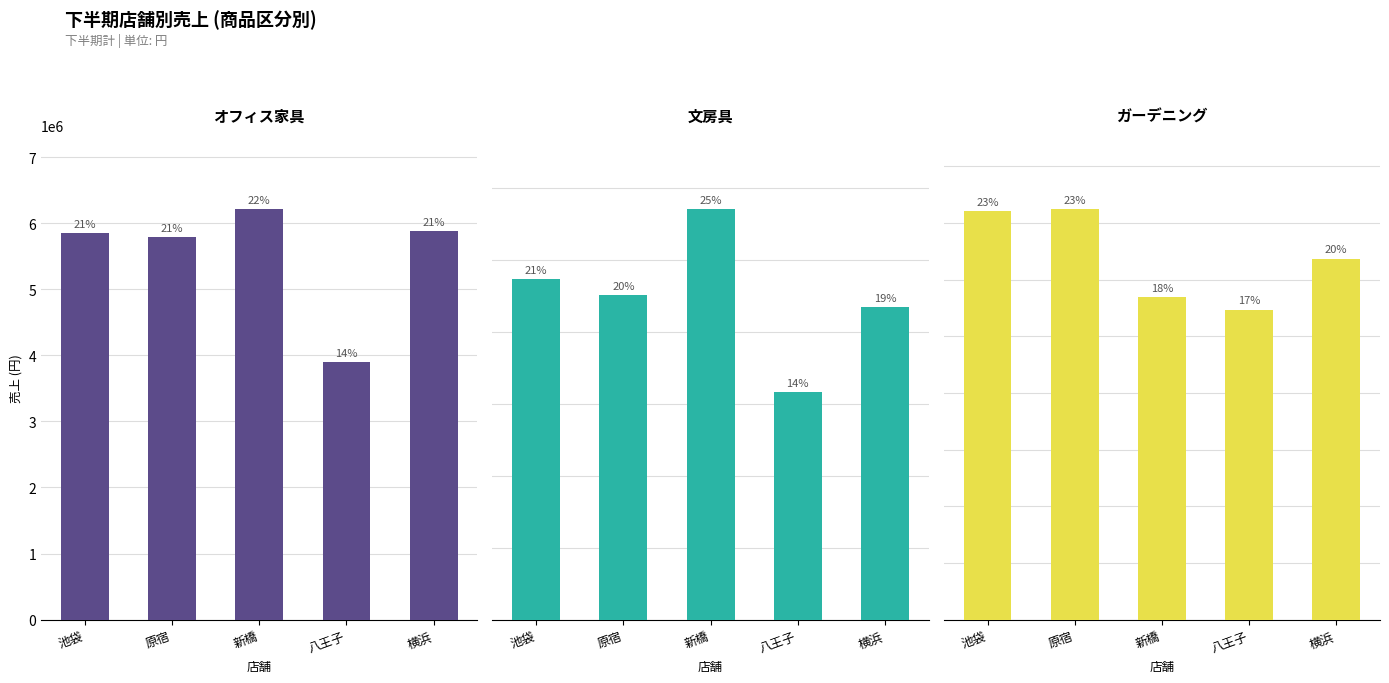

How many groups of bars are there?

5